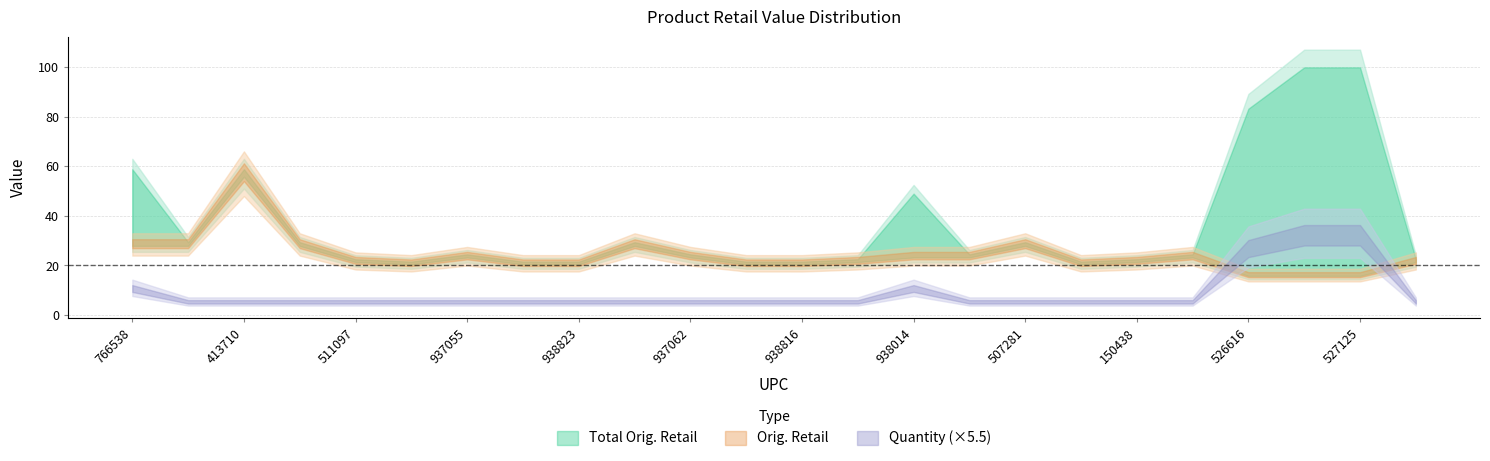

Rank the series by their maximum value, from lowest to highest.

Quantity, Orig. Retail, Total Orig. Retail